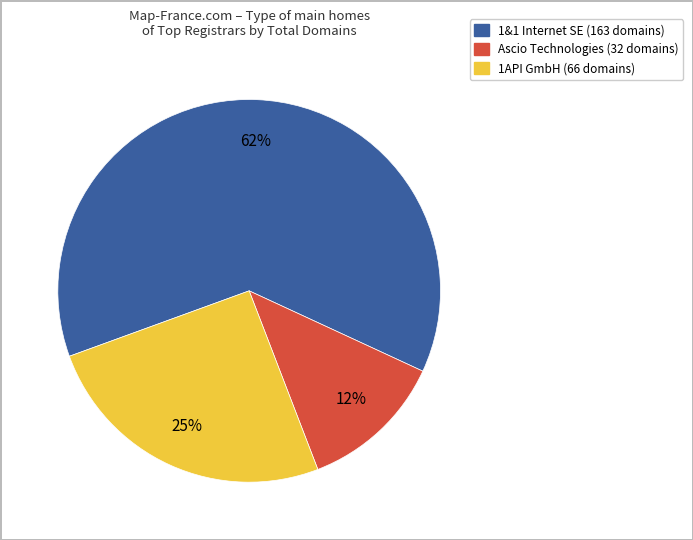

To the nearest percent, what is the average slice percentage?

33%